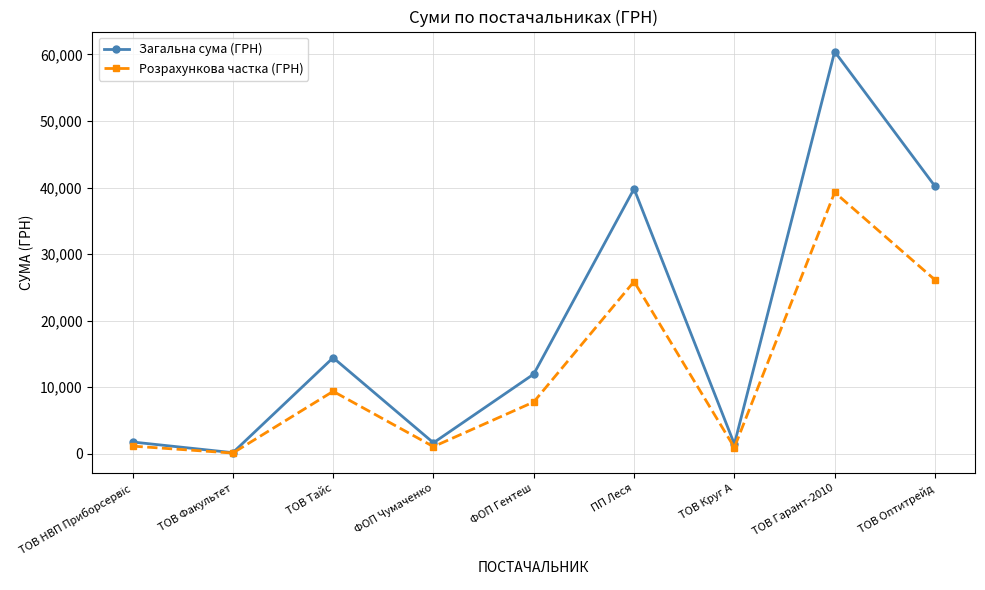

Rank the series by their average value, from highest to lowest.

Загальна сума (ГРН), Розрахункова частка (ГРН)